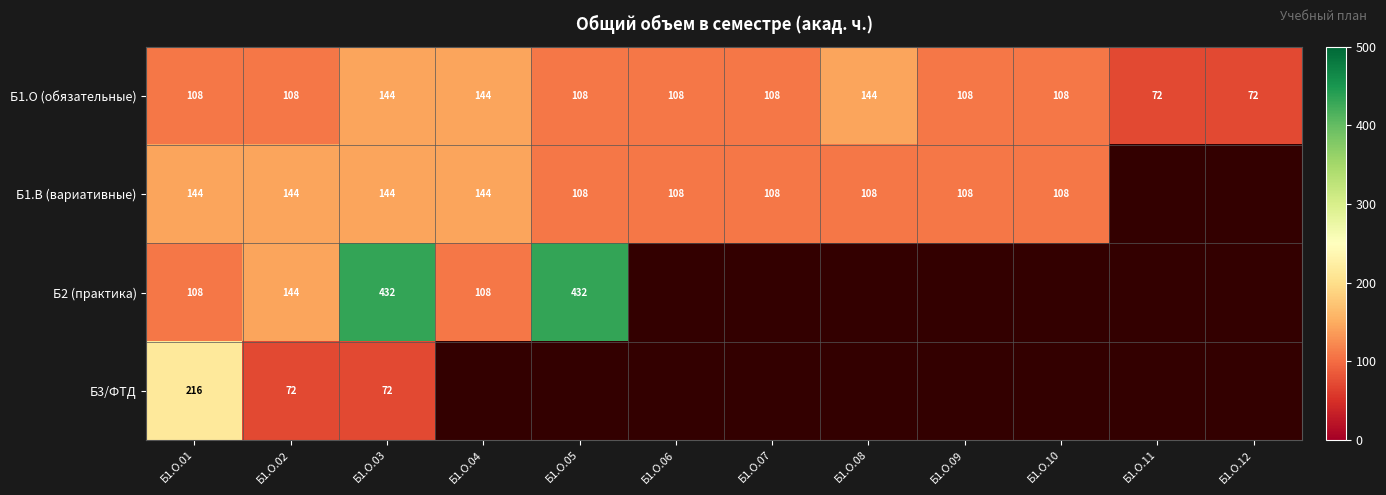

The Б1.О (обязательные) series shows 50 at Б1.О.08. True or false?

False